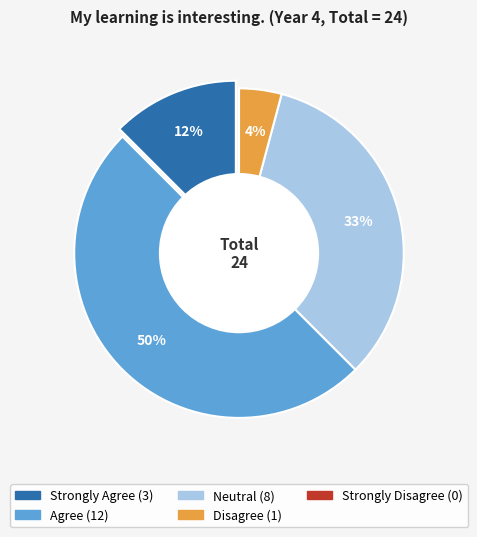

What portion of the pie excludes Neutral?

66.7%